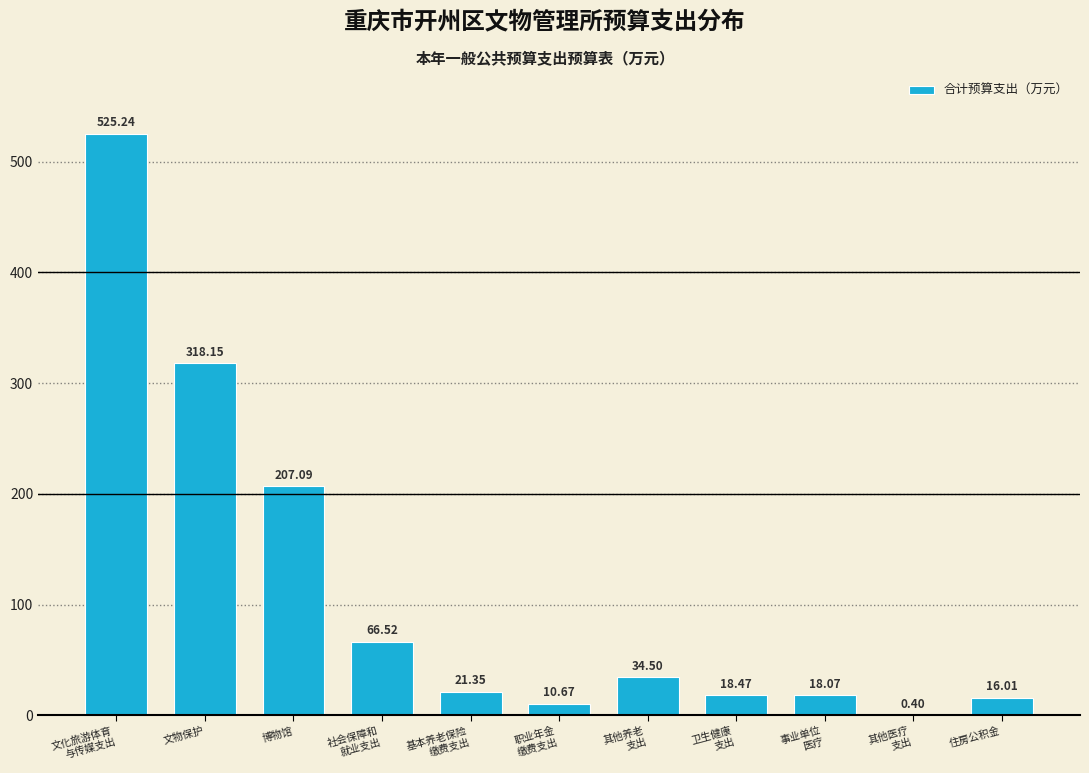

At which label is the value closest to 262?

博物馆